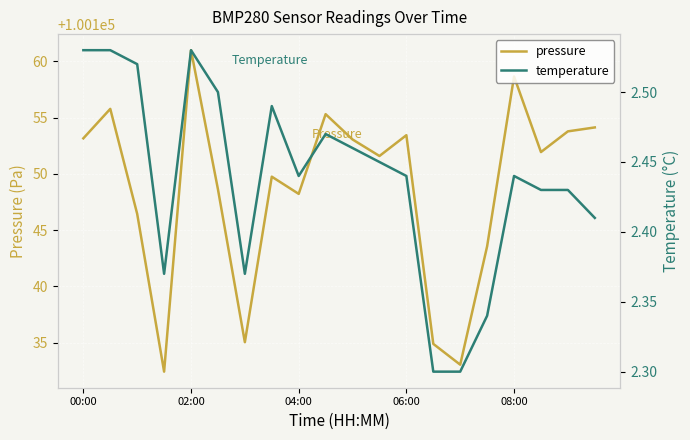

The value of pressure at 06:00 is 100153.4. True or false?

True